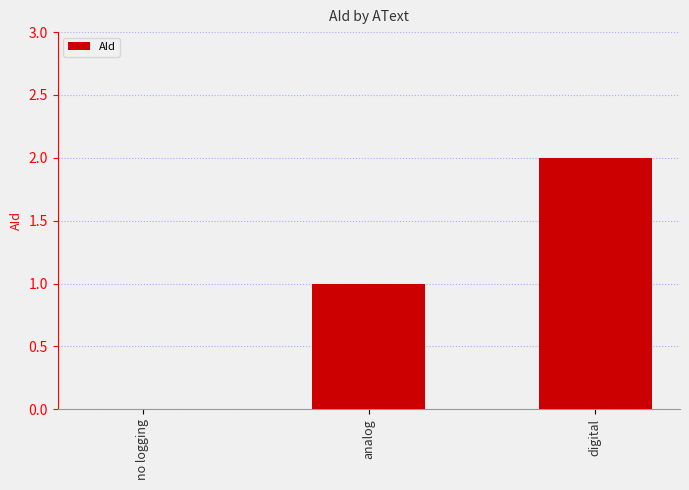

The value at no logging is 0. True or false?

True